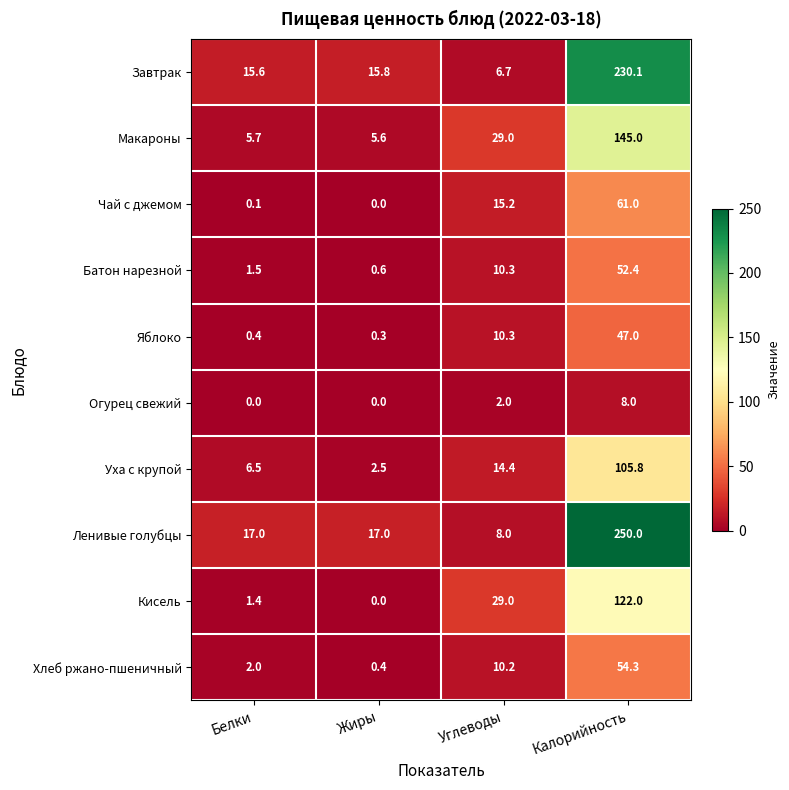

How many data points does each series have?

4